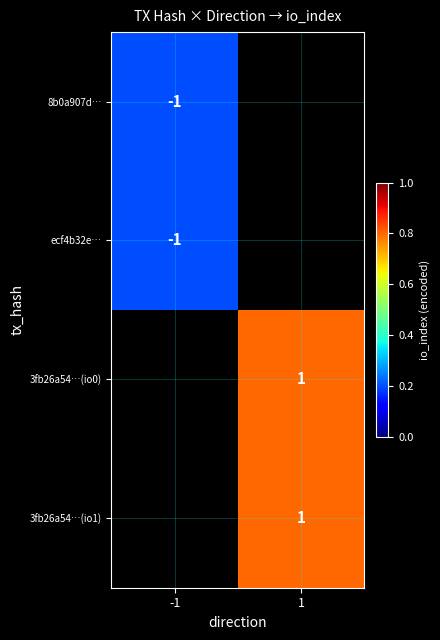

Is it true that 8b0a907d… equals -1.0 at -1?

True